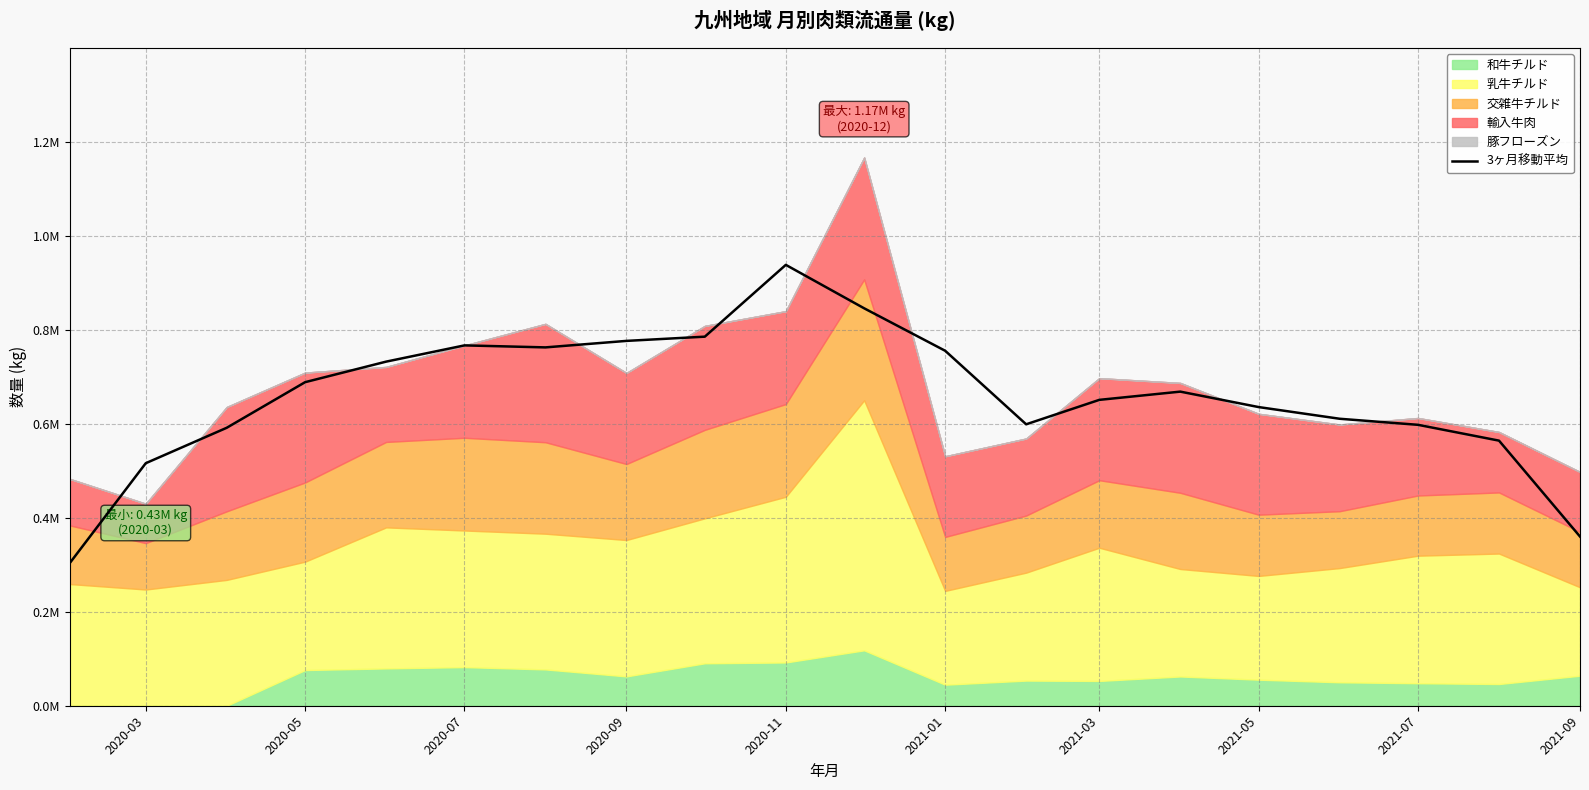

True or false: the data has more than 0 interior local peaks.

True